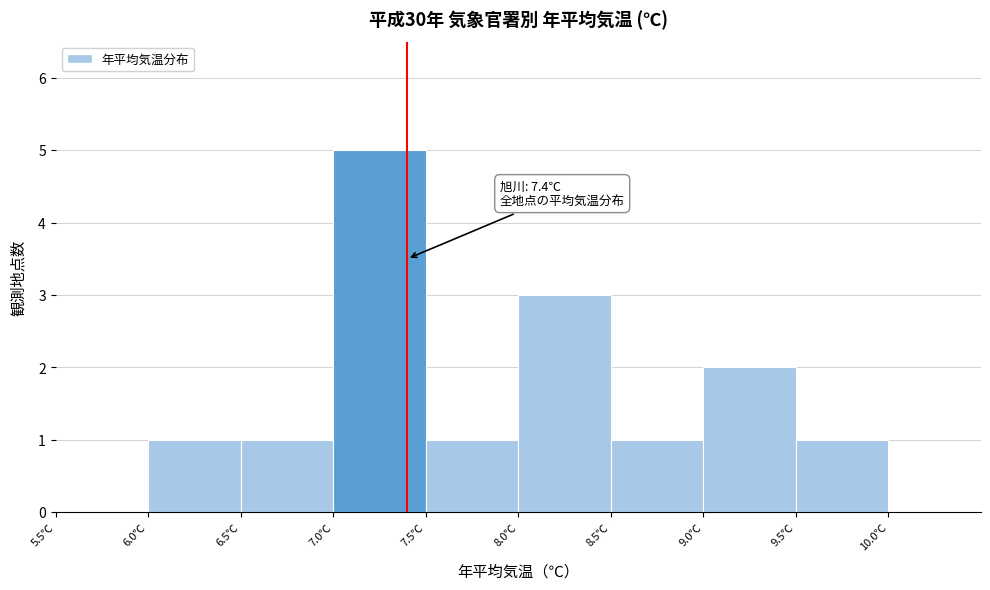

Over which range of the x-axis is the bar tallest?

7.0 to 7.5